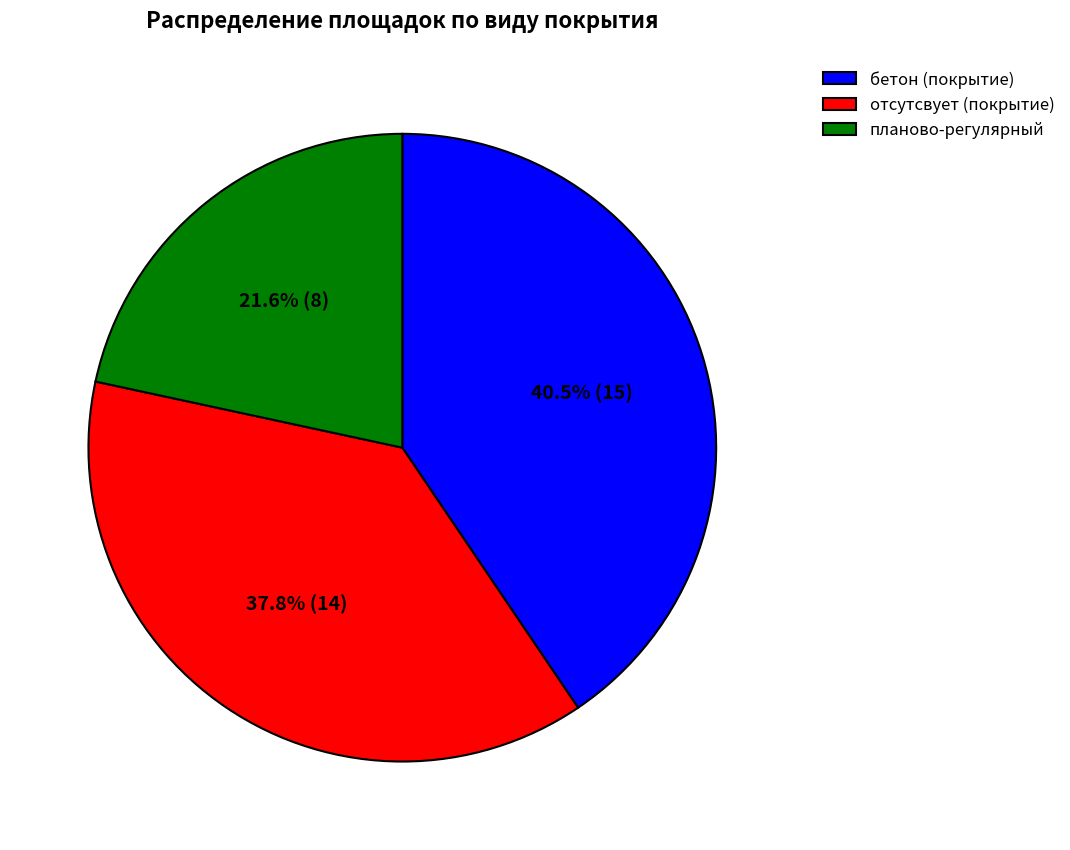

Rank the categories by value from highest to lowest.

бетон, отсутсвует, планово-регулярный